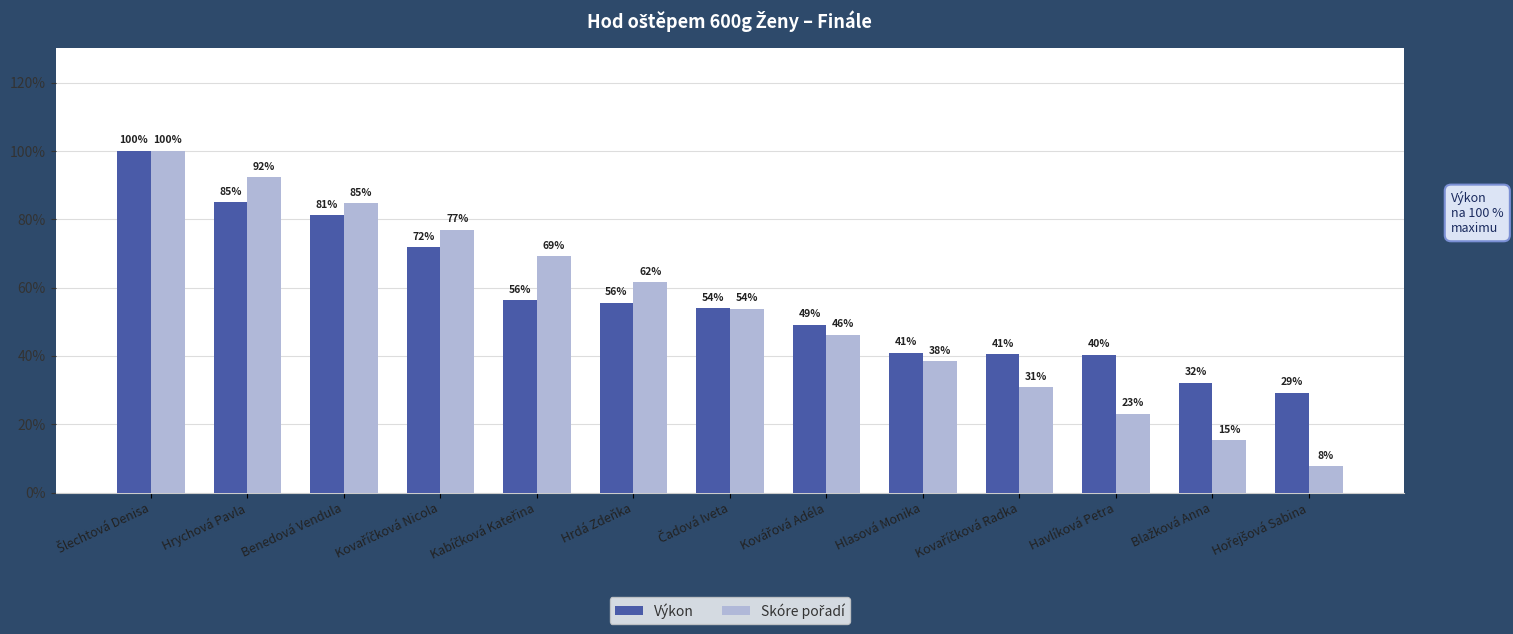

Which series has the largest total across all categories?

Výkon